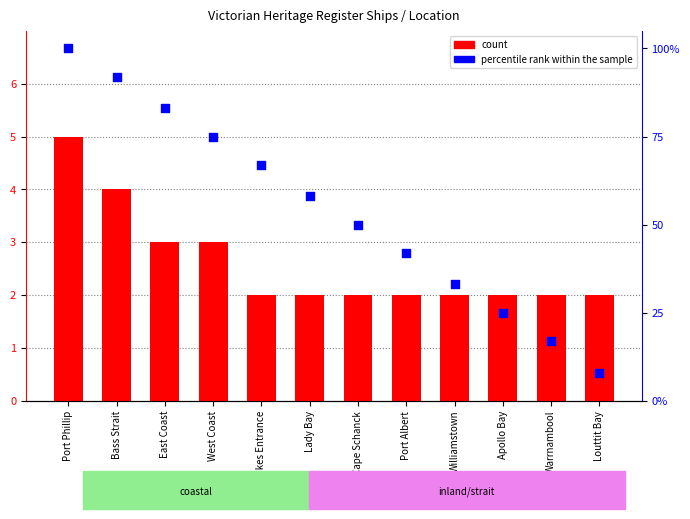

At how many categories does at least one series exceed 79?

3